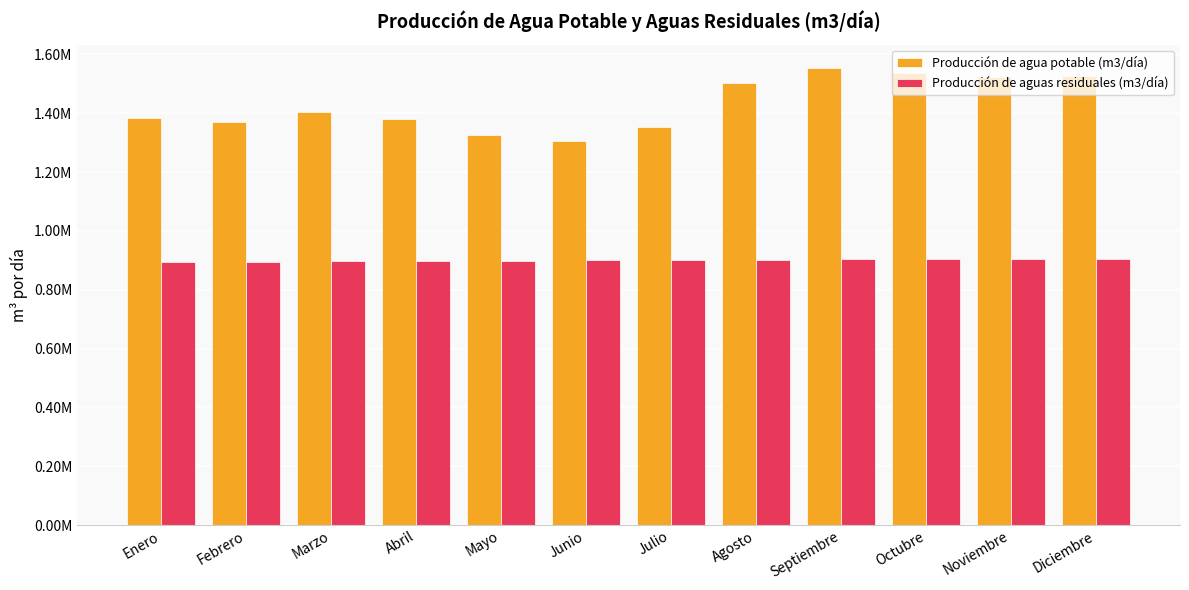

Between Julio and Septiembre, which is larger?

Septiembre